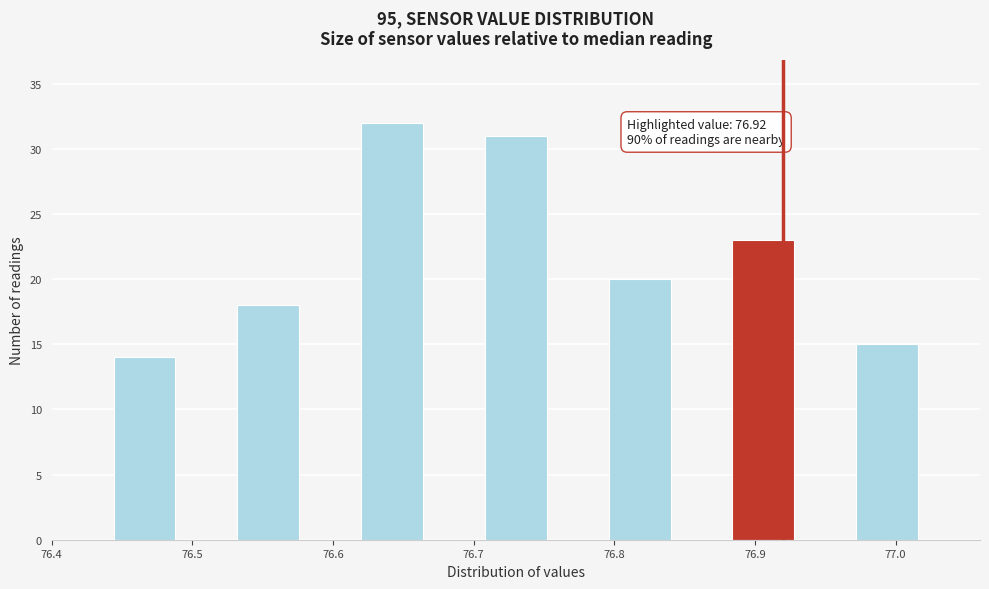

Over which range of the x-axis is the bar tallest?

76.620 to 76.664